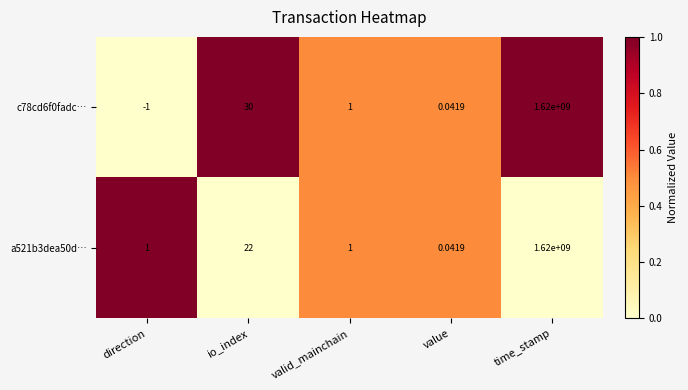

Which category has the highest value across all series?

time_stamp